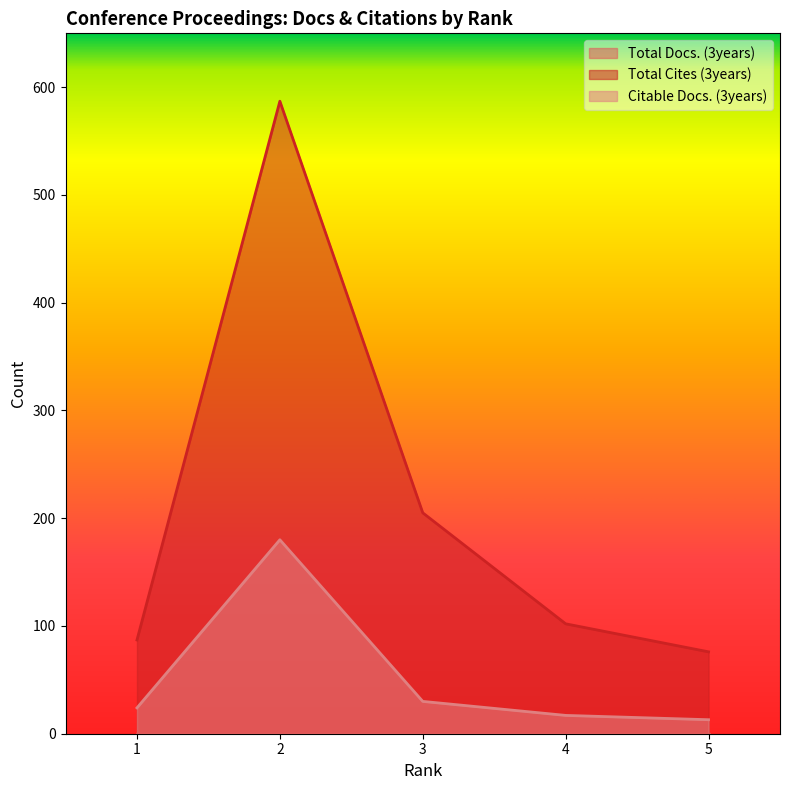

Which series has the largest total across all categories?

Total Cites (3years)